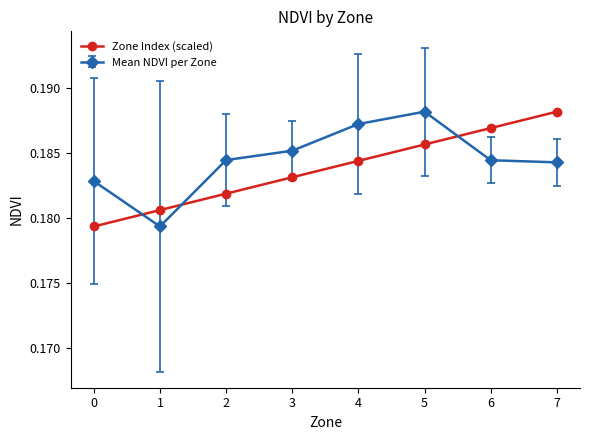

At which label does Mean NDVI per Zone reach its peak?

5